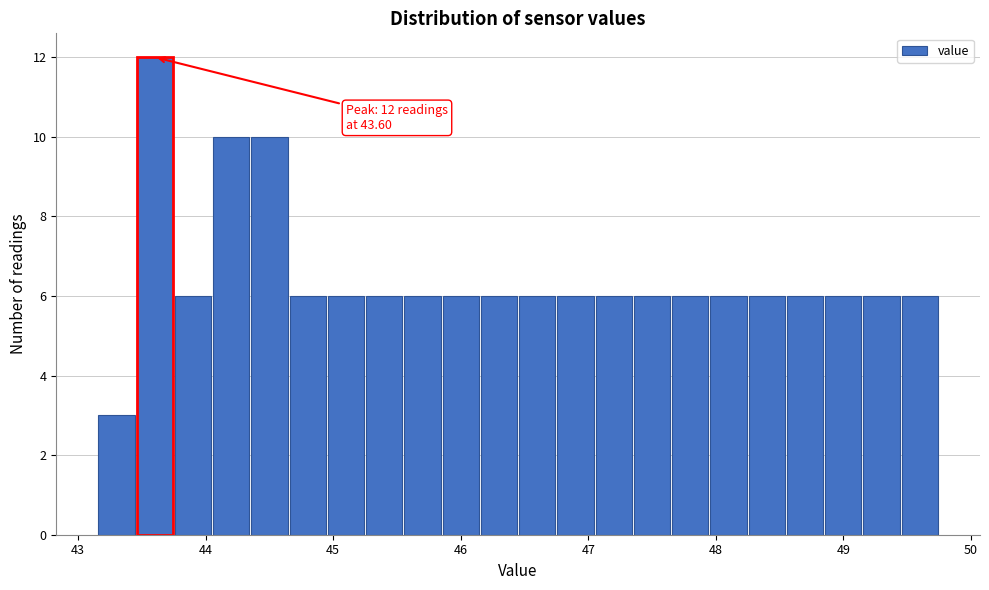

Read against the x-axis, roughly where is the centre of the tallest bar?

43.6